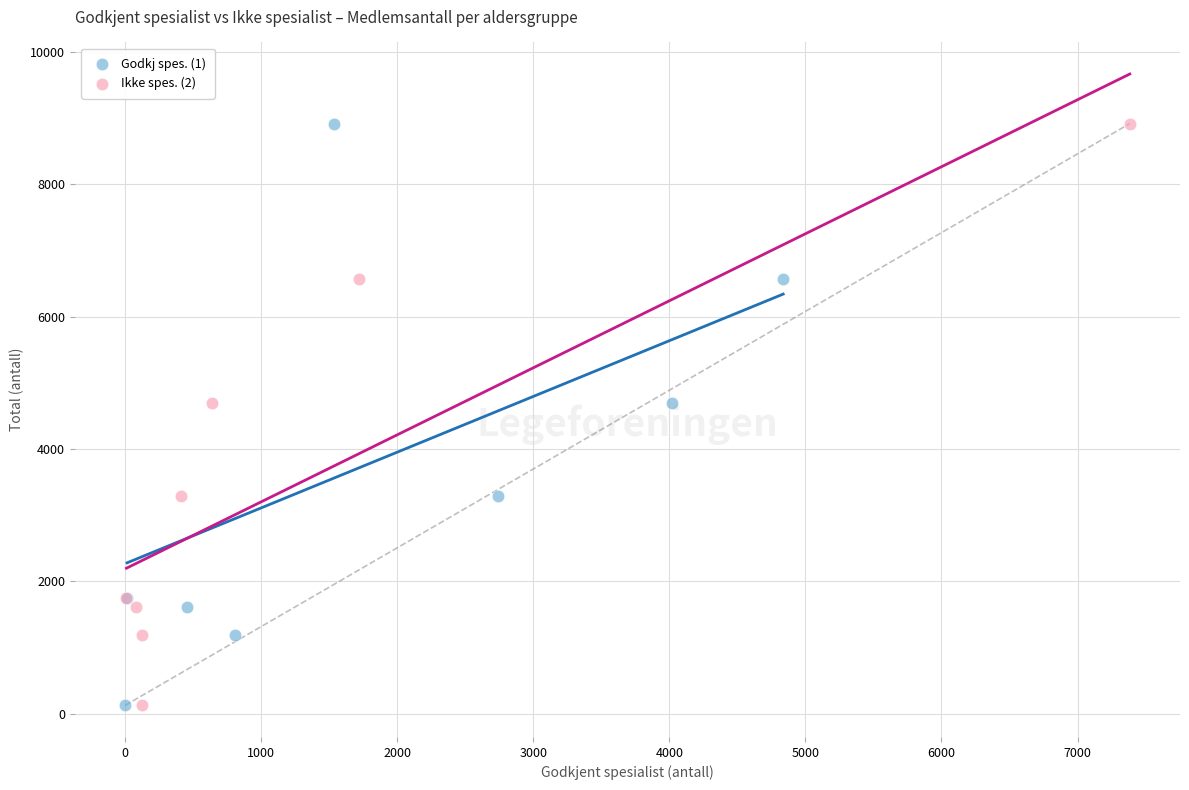

What are all the series names shown in the legend?

Godkj spes. (1), Ikke spes. (2)